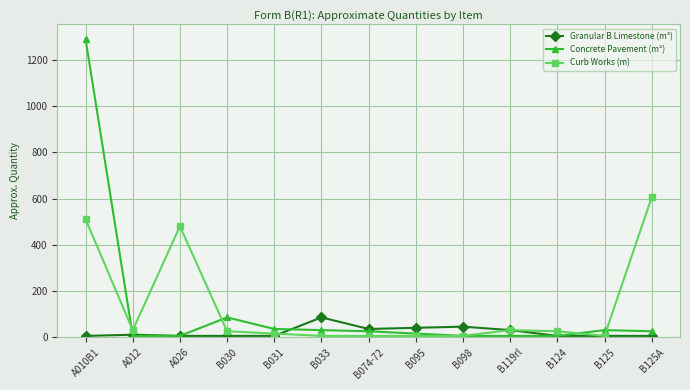

True or false: Curb Works (m) and Concrete Pavement (m²) intersect in this chart.

True